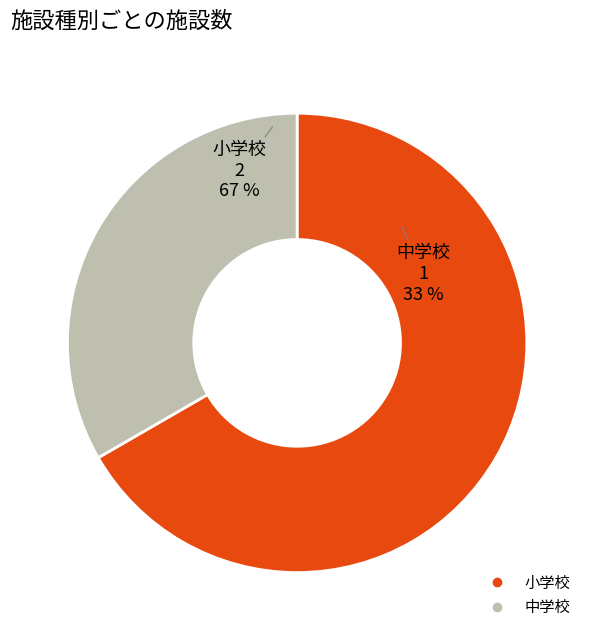

Does 中学校 represent more than half of the total?

No